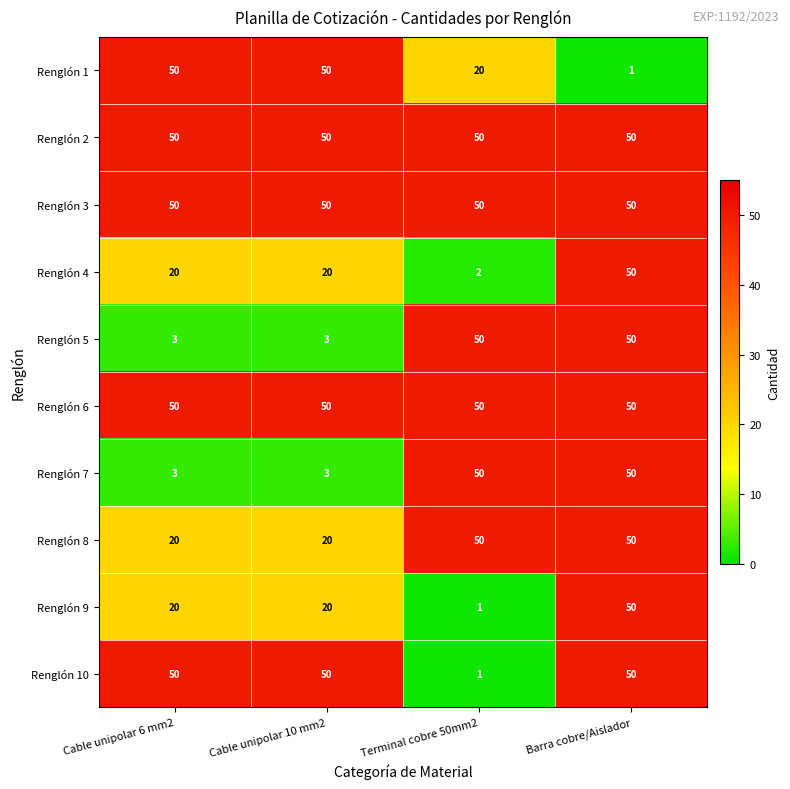

What is the sum of all Renglón 6 values?

200